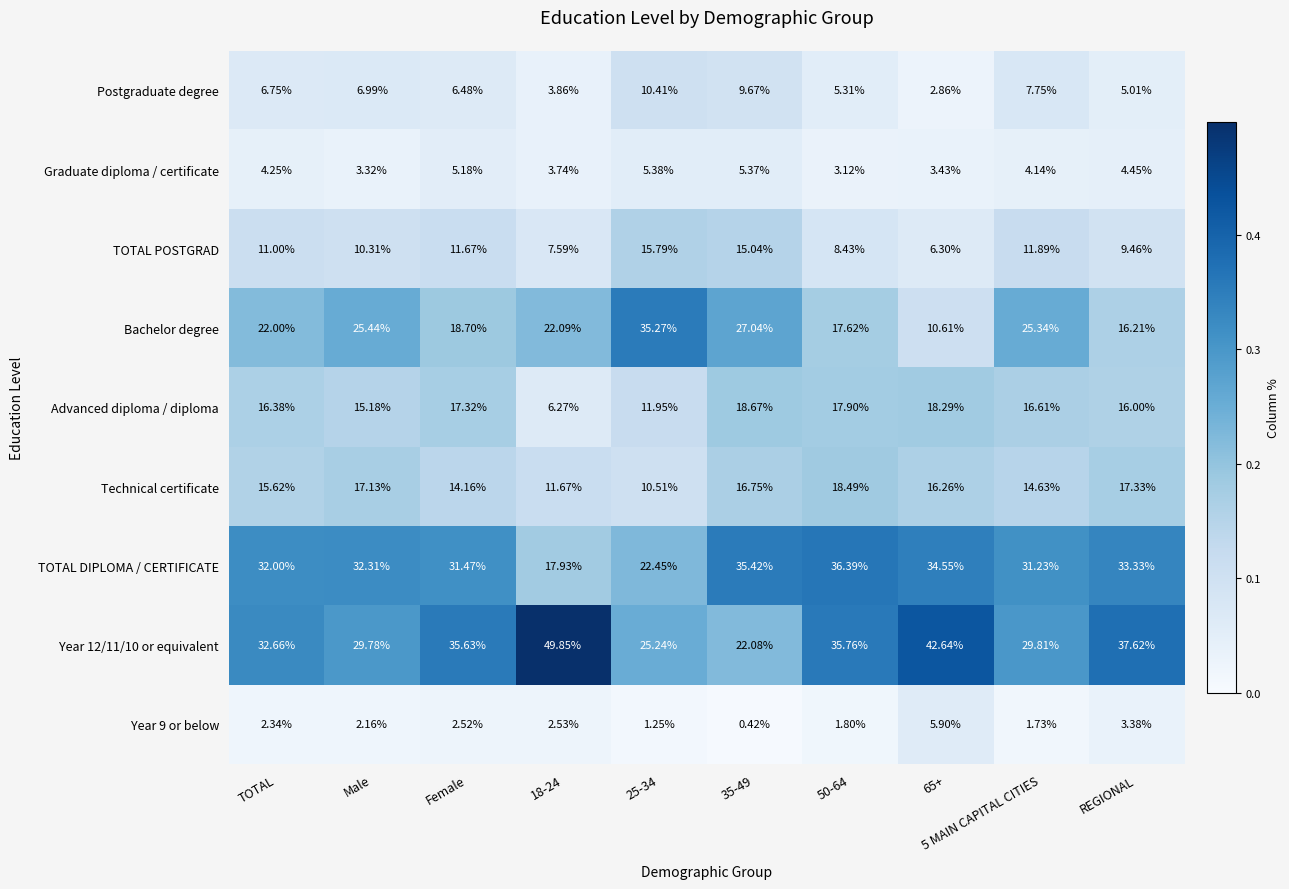

What is the greatest value displayed?

49.9